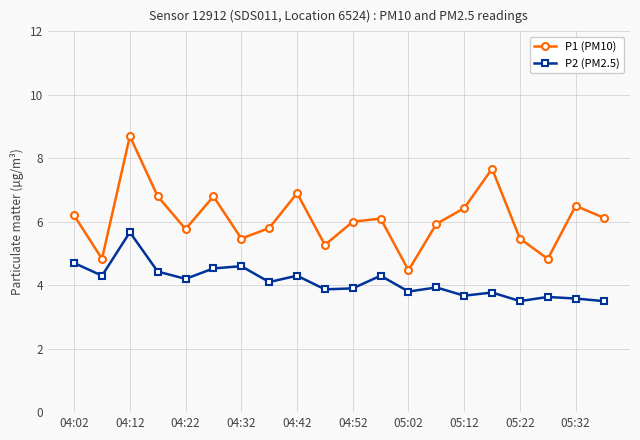

What is the value of the P2 (PM2.5) point at the 6th from the left?

4.5